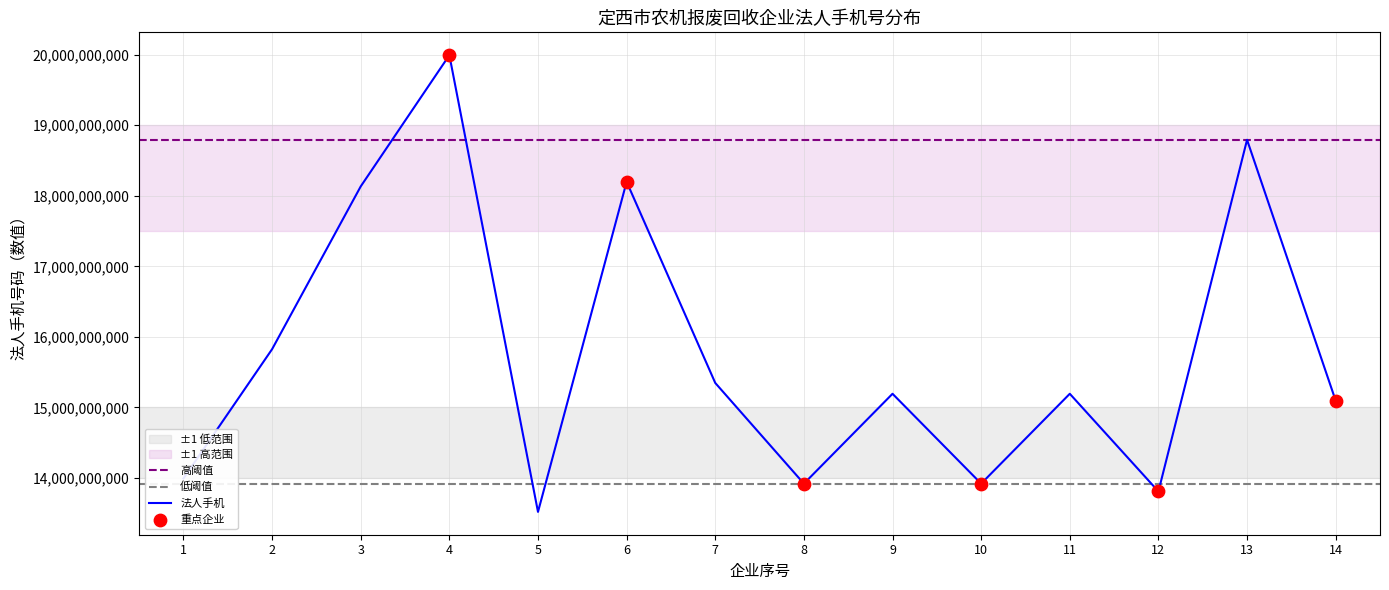

What is the ratio of the value at 11 to the value at 2?

1.0